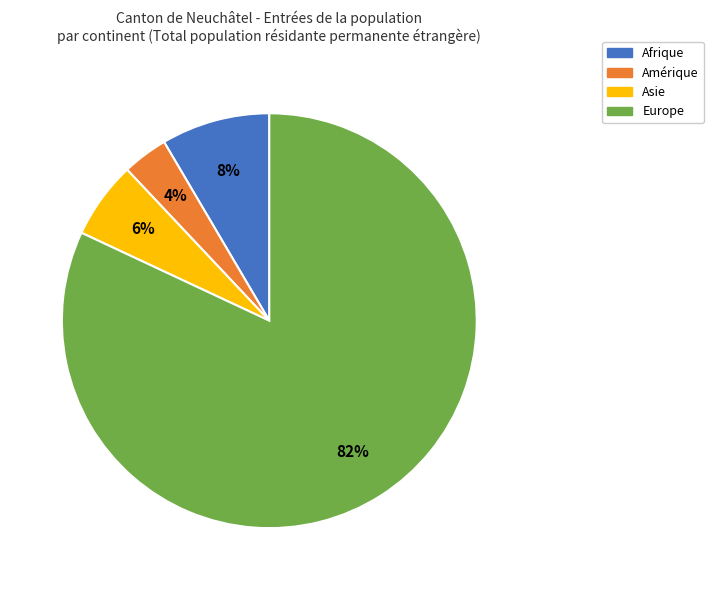

Count the number of slices in the pie.

4